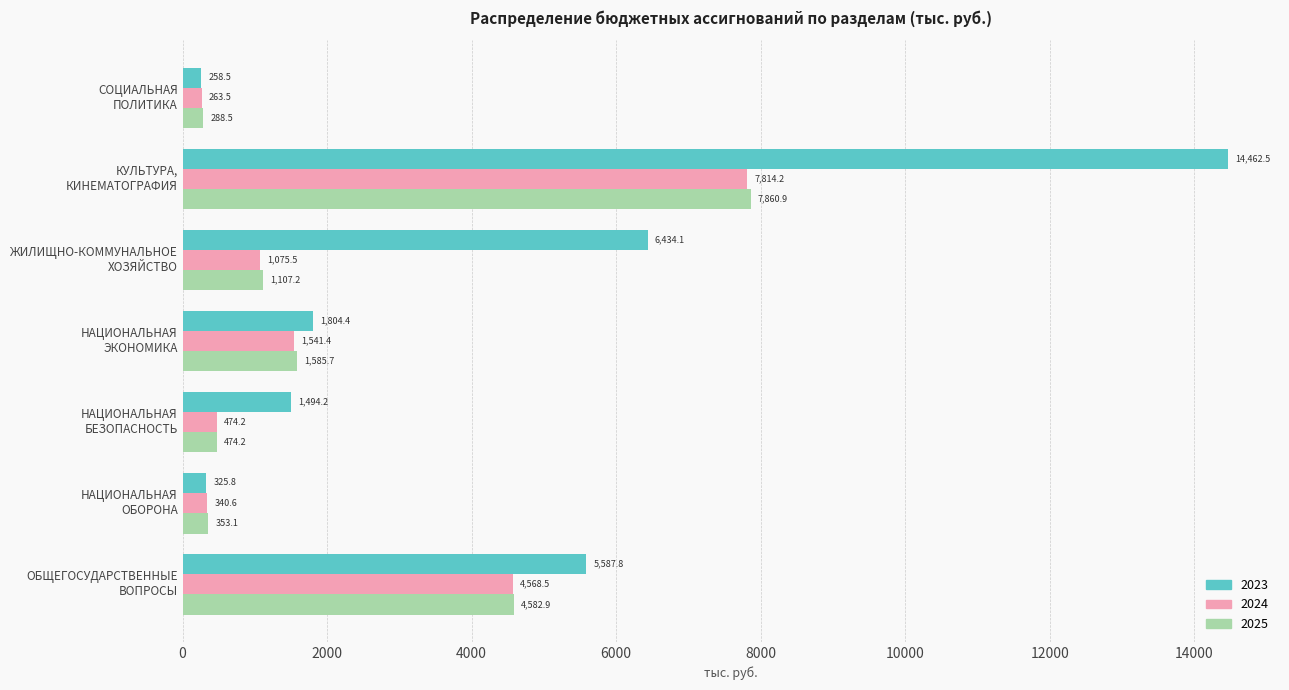

Where is 2023 nearest to the value 7360?

ЖИЛИЩНО-КОММУНАЛЬНОЕ
ХОЗЯЙСТВО